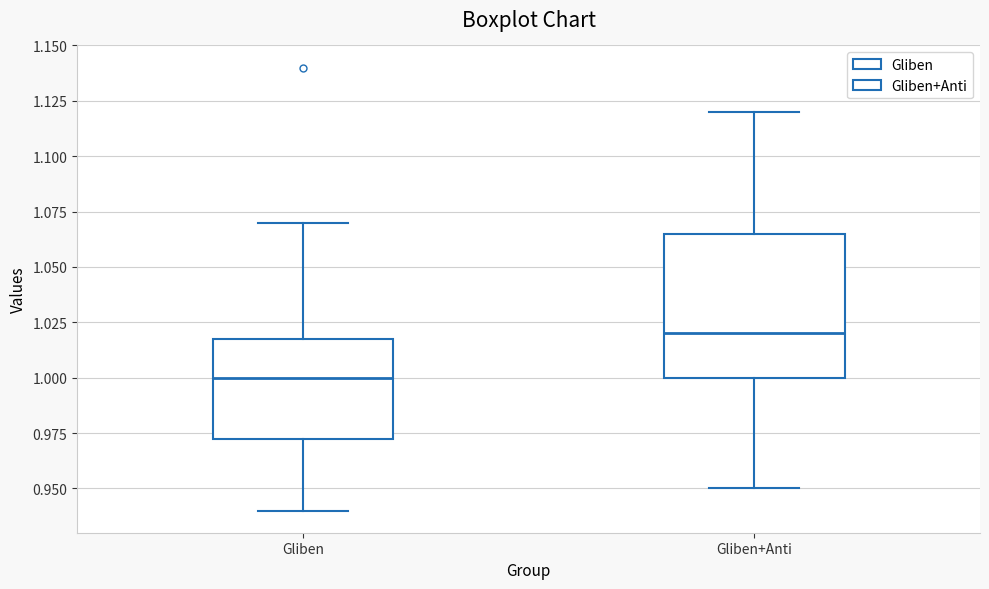

Which box has the lowest median line?

Gliben